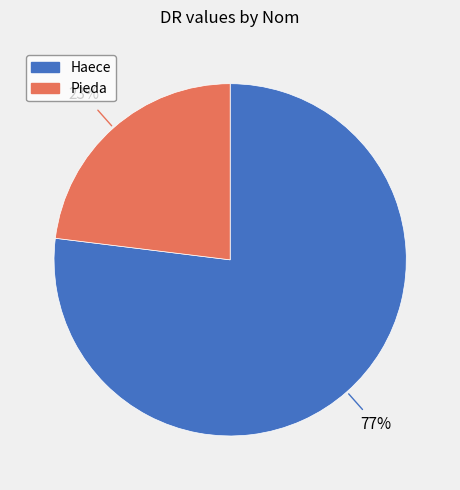

True or false: Haece accounts for 77% of the total.

True